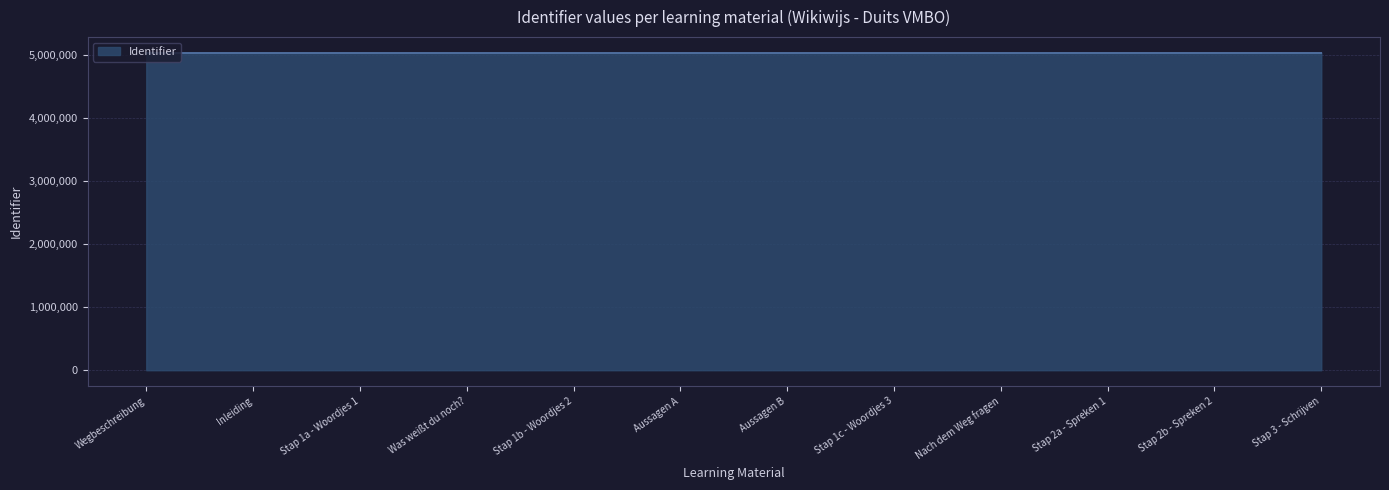

Count the number of data series in this chart.

1